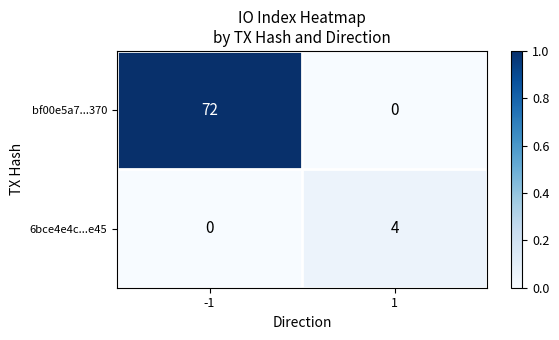

What is the maximum value shown in the chart?

72